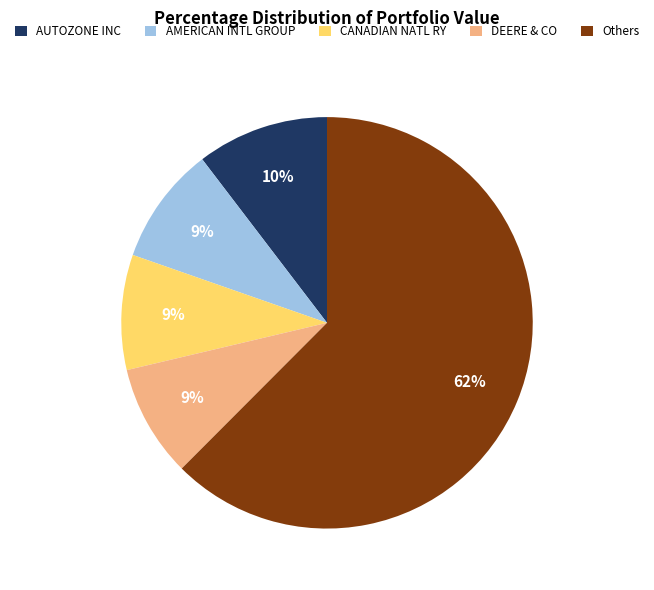

To the nearest percent, what is the average slice percentage?

20%